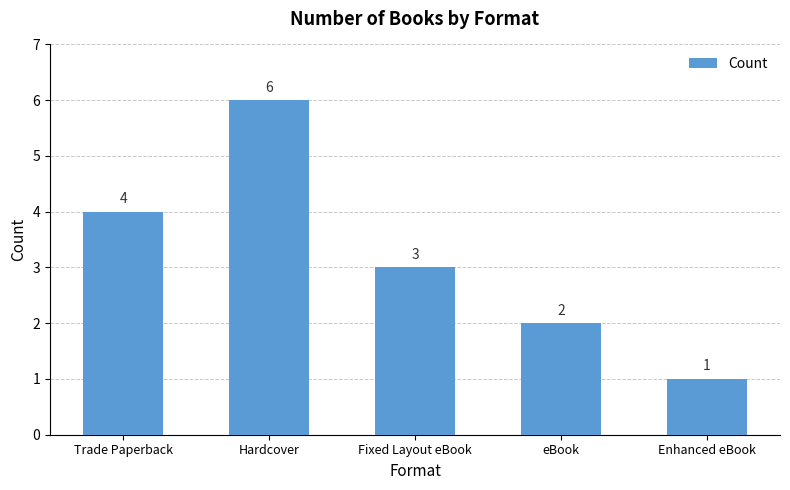

True or false: the data shows 1 at eBook.

False